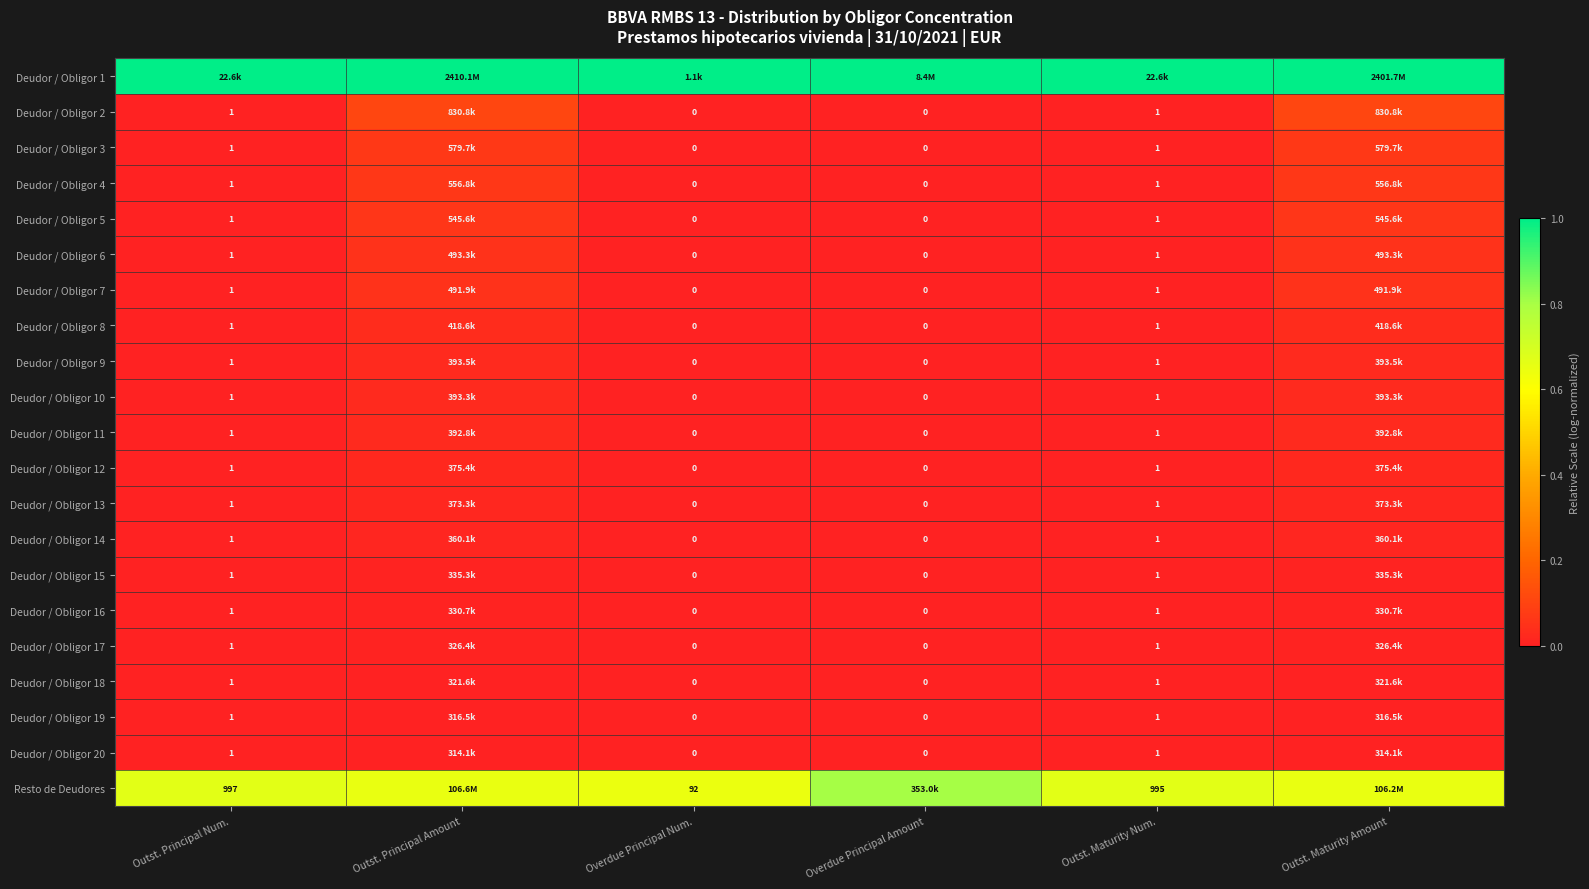

True or false: Resto de Deudores has a value of 0.4 at Outst. Principal Num..

False